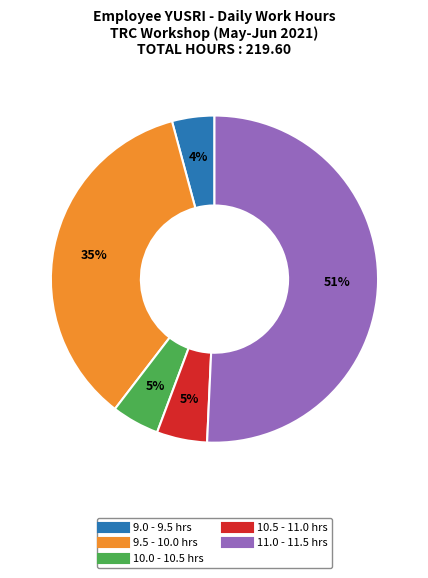

Does any single category account for the majority?

Yes